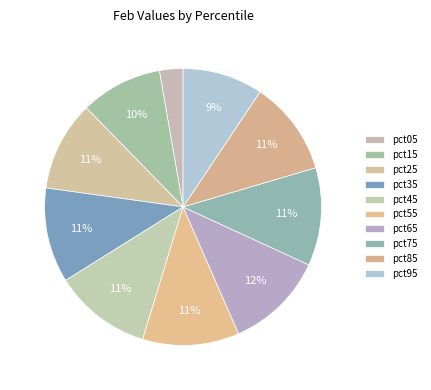

What is the largest slice in the pie chart?

pct65